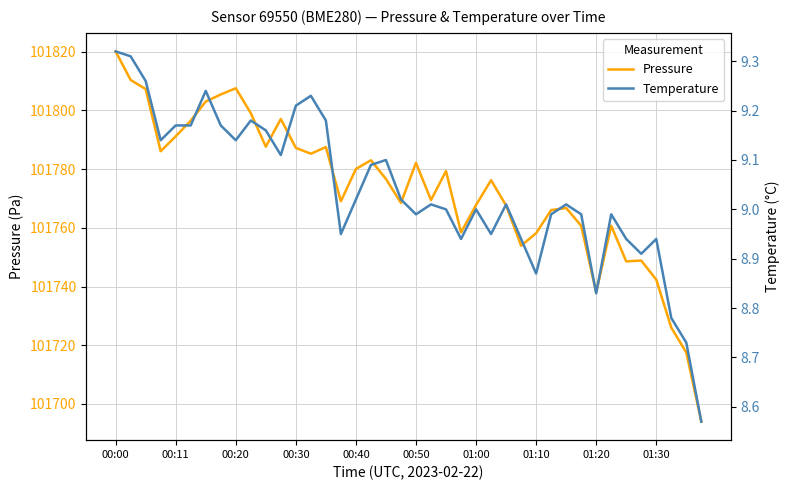

Is it true that Temperature equals 9.1 at 17?

True